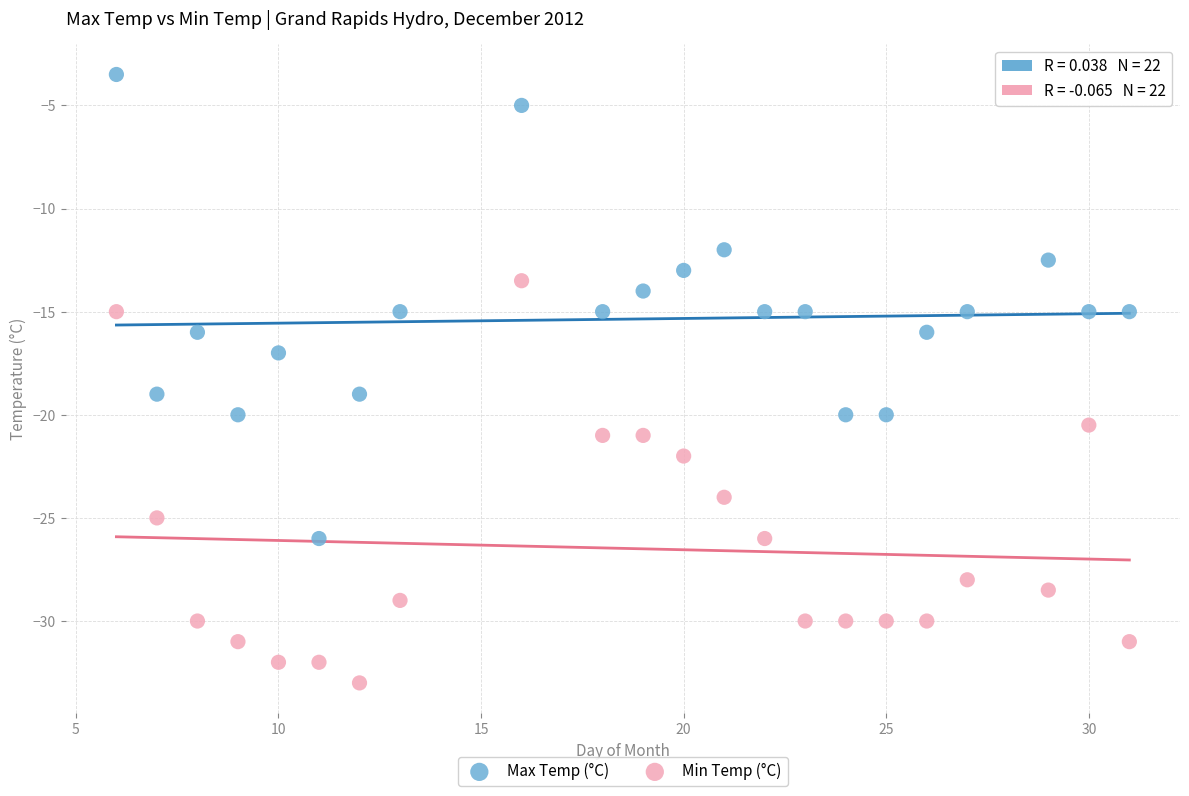

What are all the series names shown in the legend?

Max Temp (°C), Min Temp (°C)